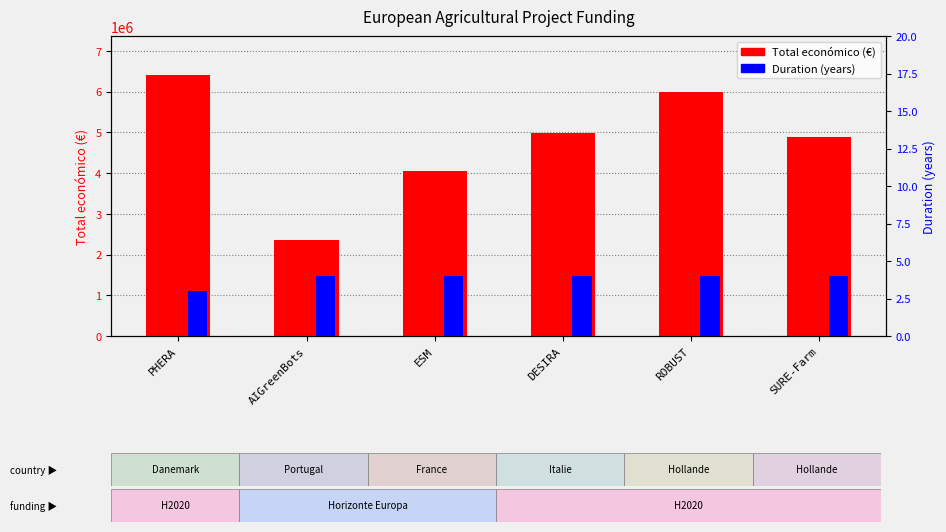

Rank the series by their average value, from highest to lowest.

Total económico (€), Duration (years)